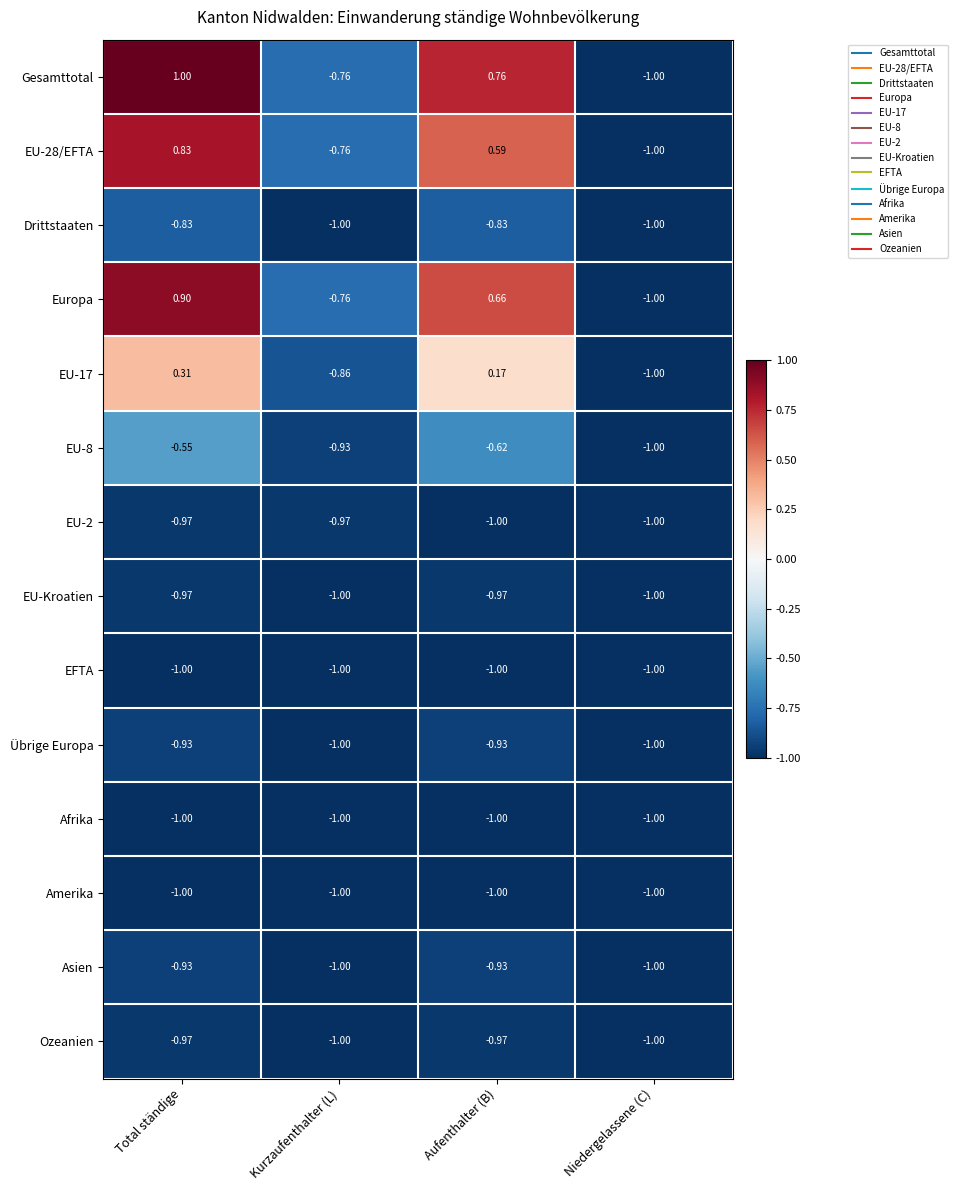

Which category has the highest value across all series?

Total ständige